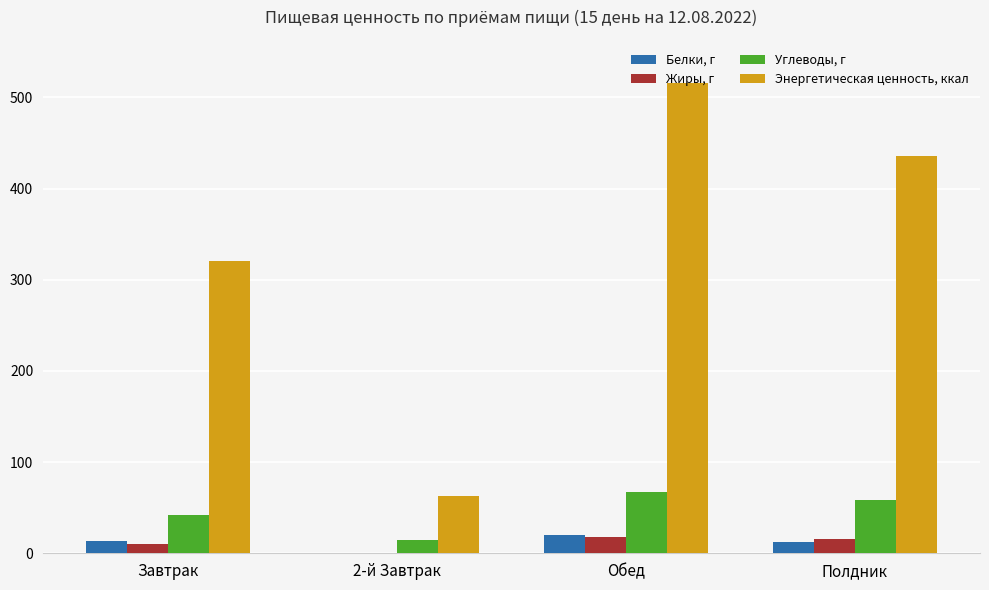

What is the sum of all Белки, г values?

46.6